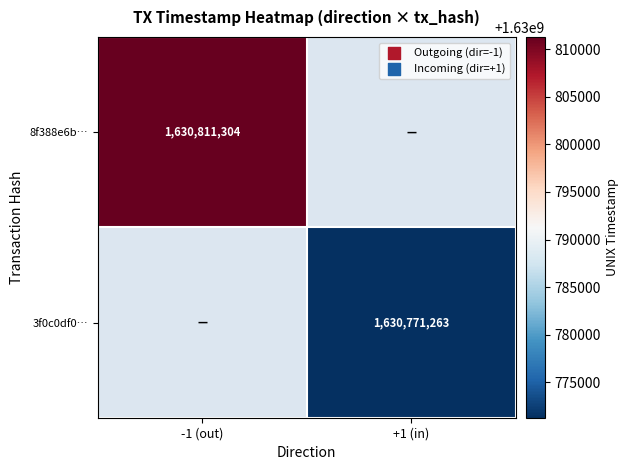

True or false: 3f0c0df0… has a value of 828759364 at +1 (in).

False